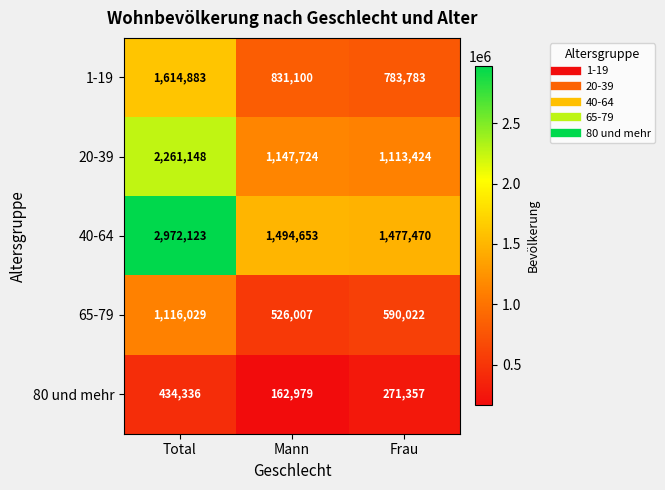

At Frau, list the series in order from smallest to largest.

80 und mehr, 65-79, 1-19, 20-39, 40-64